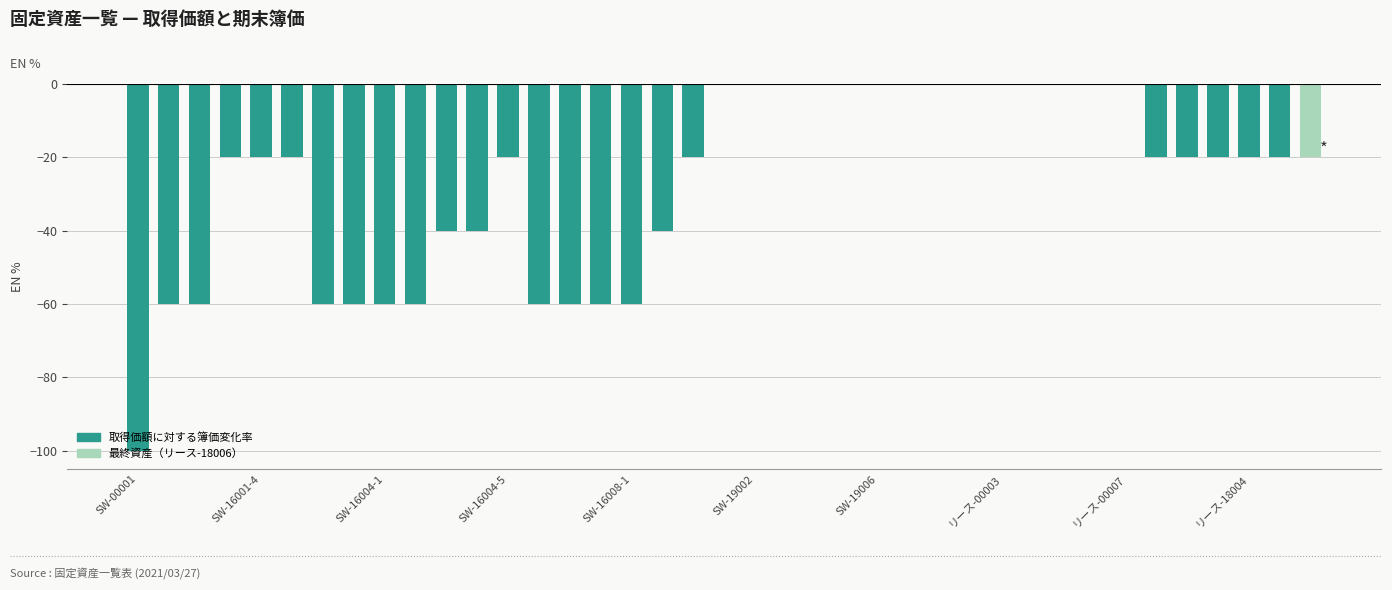

Reading right to left, transcribe all the data shown in this chart.

-20.0	-20.0	-20.0	-20.0	-20.0	-20.0	0.0	0.0	0.0	0.0	0.0	0.0	0.0	0.0	0.0	0.0	0.0	0.0	0.0	0.0	-20.0	-40.0	-60.0	-60.0	-60.0	-60.0	-20.0	-40.0	-40.0	-60.0	-60.0	-60.0	-60.0	-20.0	-20.0	-20.0	-60.0	-60.0	-100.0